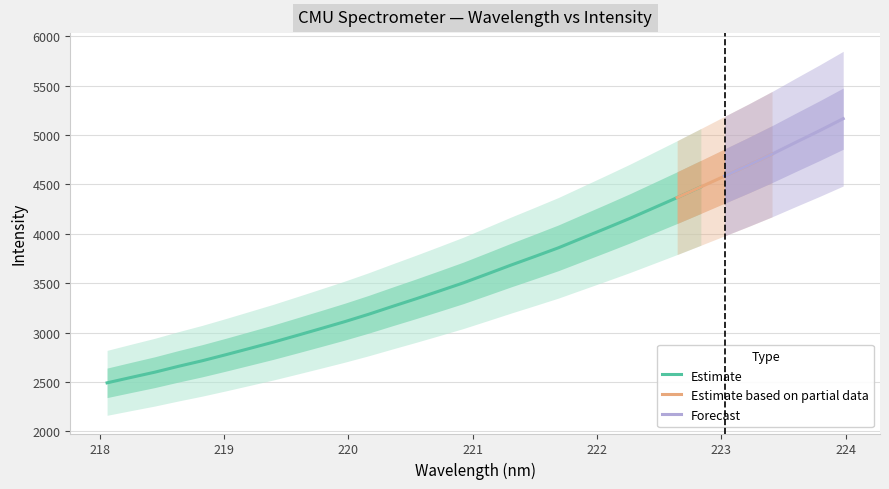

How many lines are shown in the chart?

1